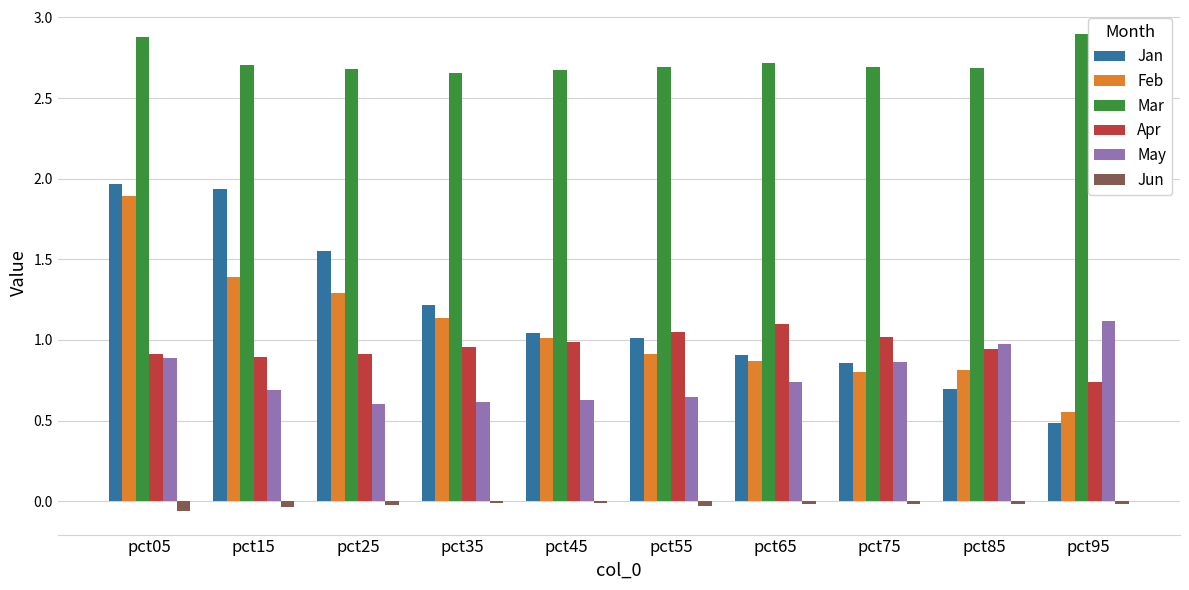

Which series has the largest total across all categories?

Mar